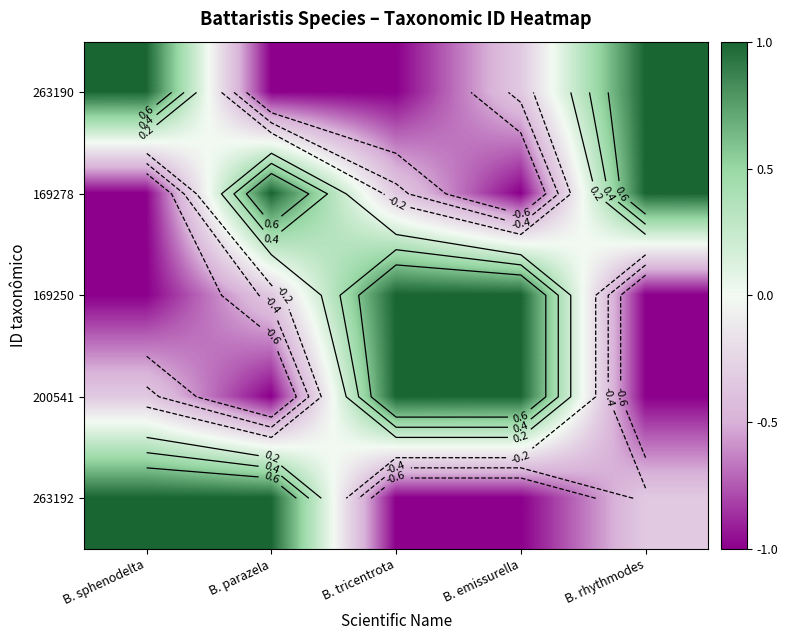

Which category has the highest value in the 169250 series?

B. emissurella